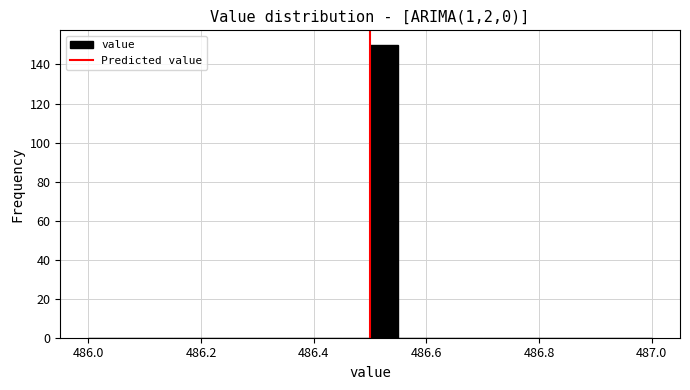

Read against the x-axis, roughly where is the centre of the tallest bar?

486.52